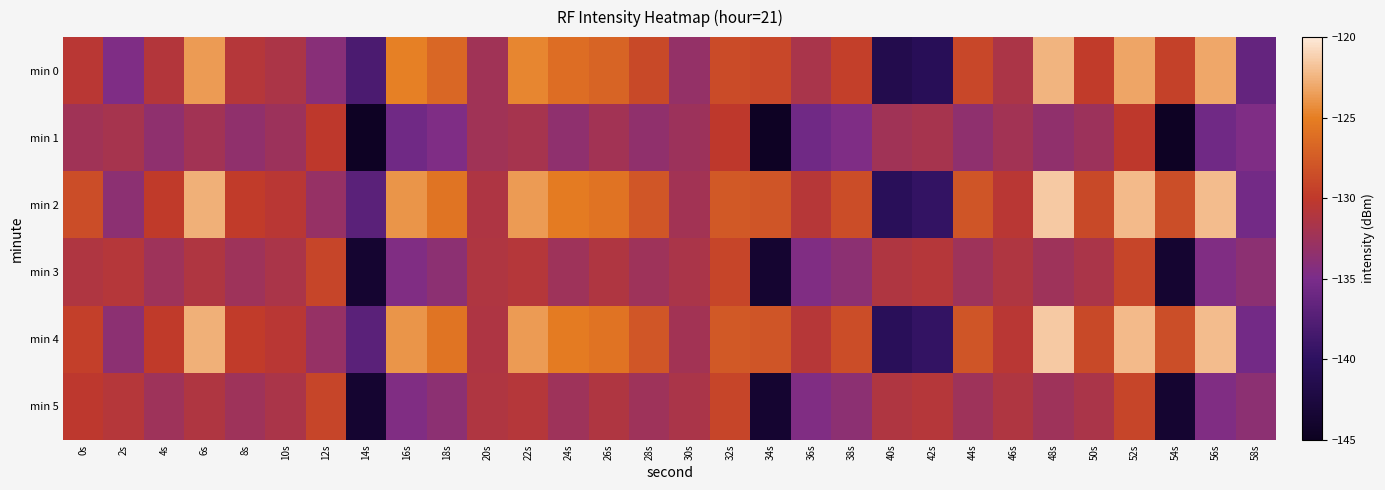

How many distinct data groups are displayed?

6